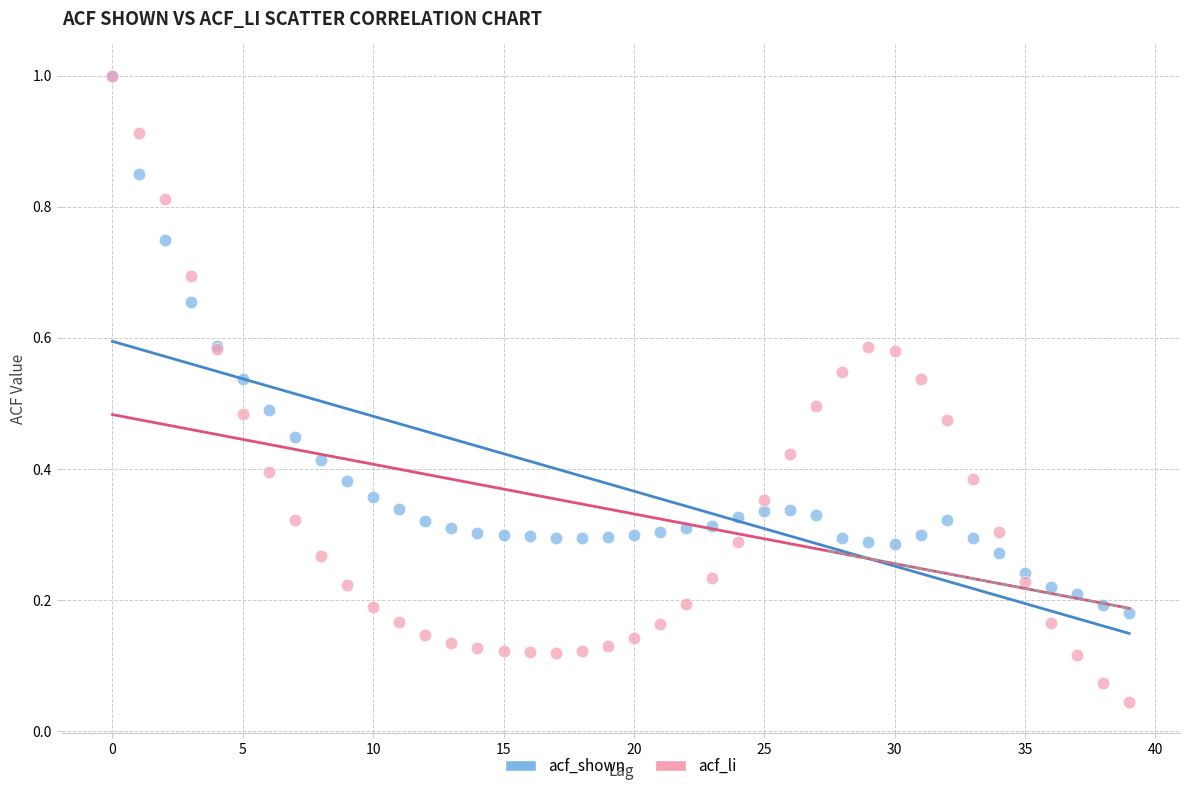

Which series reaches the minimum Y coordinate?

acf_li